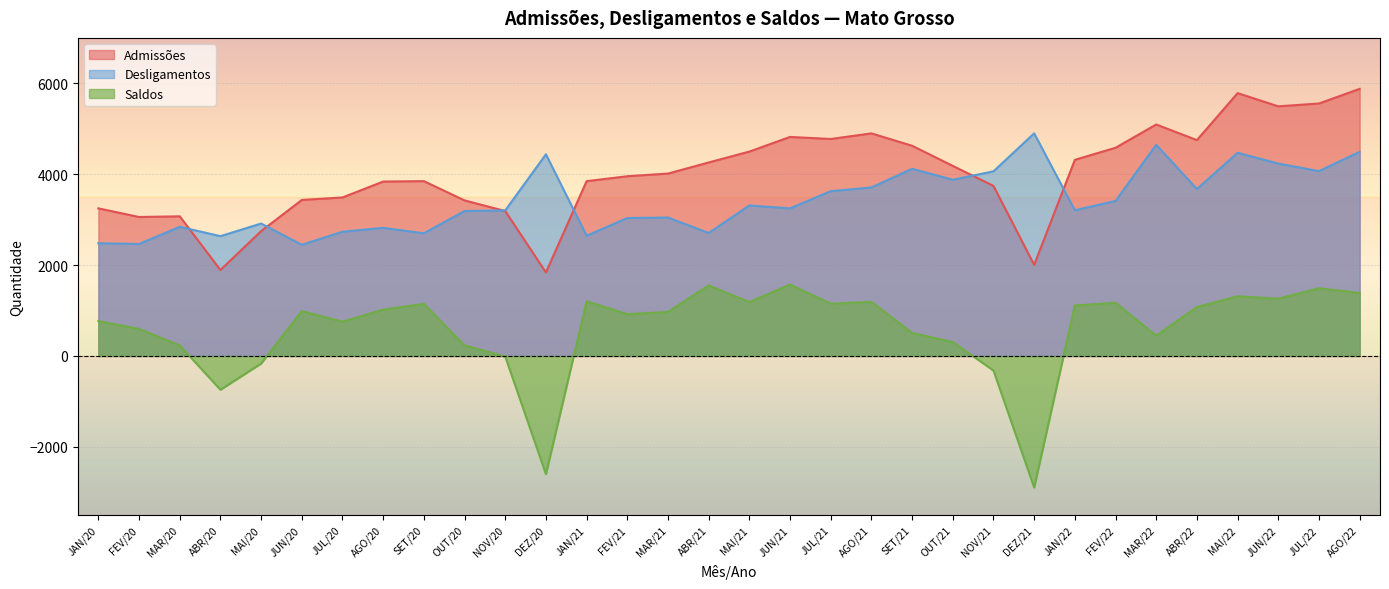

What position from the right is SET/20?

24